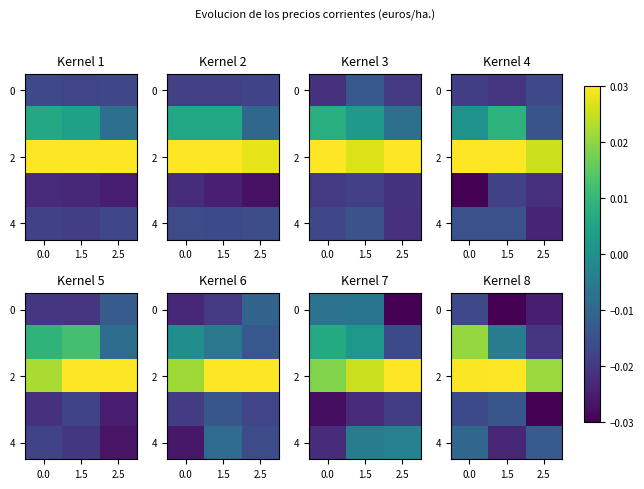

Which series has the largest total across all categories?

2